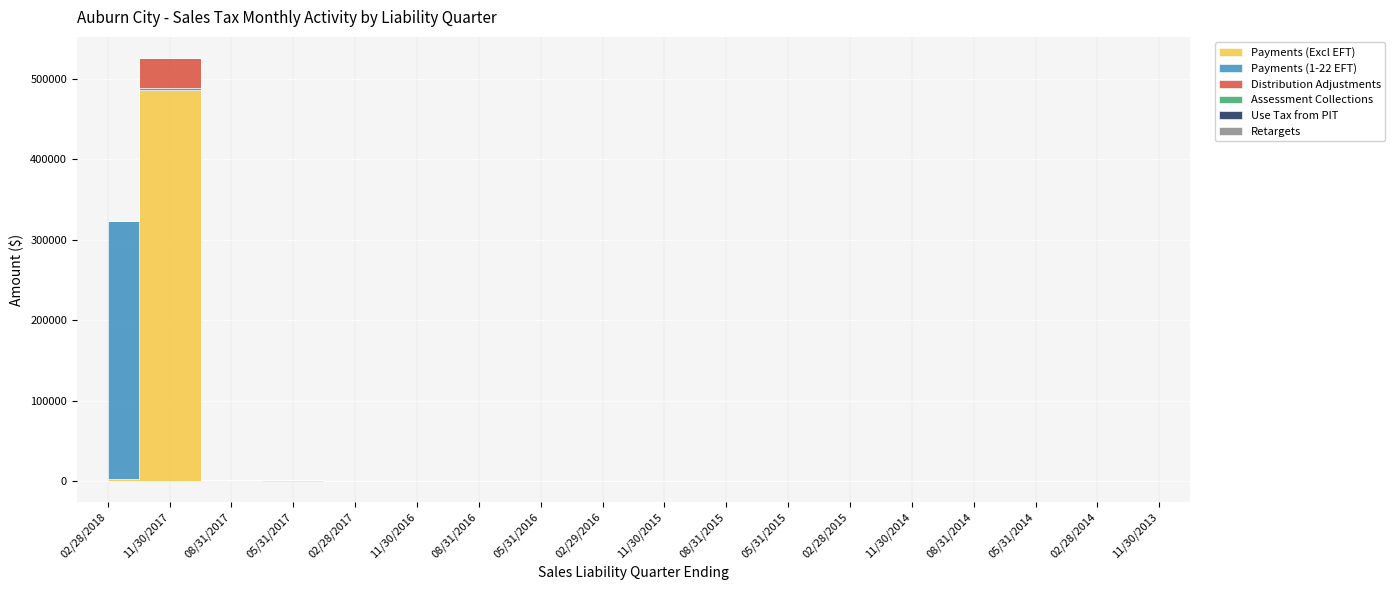

Reading right to left, transcribe all the data shown in this chart.

Payments (Excl EFT): 49.1	39.4	58.4	48.1	52.2	50.3	56.7	43.4	43.6	63.1	26.9	63.7	87.2	166.5	120.4	506.4	486314.0	2287.6
Payments (1-22 EFT): 0.0	0.0	0.0	0.0	0.0	0.0	0.0	0.0	0.0	0.0	0.0	0.0	0.0	0.0	0.0	4.7	3024.3	321481.8
Distribution Adjustments: 0.0	0.0	0.0	0.0	0.0	0.0	0.0	0.0	54.2	0.0	0.0	0.0	0.0	19.1	889.7	829.6	36806.4	0.0
Assessment Collections: 0.0	0.0	0.0	0.0	4.6	1.9	0.0	0.0	0.7	0.0	1.0	0.0	0.1	0.0	0.0	0.0	0.0	0.0
Use Tax from PIT: 0.0	7.9	0.0	0.0	0.0	0.1	0.0	0.0	0.0	0.5	0.0	0.0	0.0	8.0	0.0	0.0	0.0	0.0
Retargets: 7.4	5.6	5.6	9.8	6.8	6.4	6.1	15.8	9.8	11.4	20.4	1.7	7.9	19.6	15.8	0.0	136.6	271.3